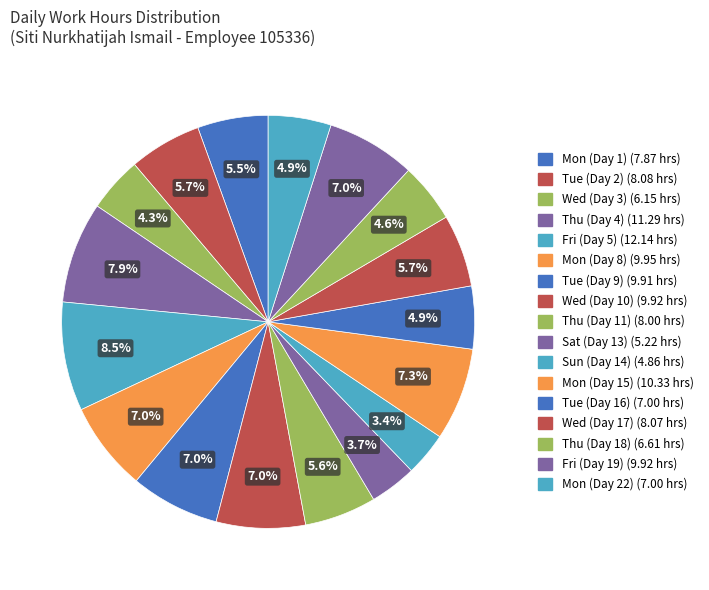

What is the largest slice in the pie chart?

Fri (Day 5)